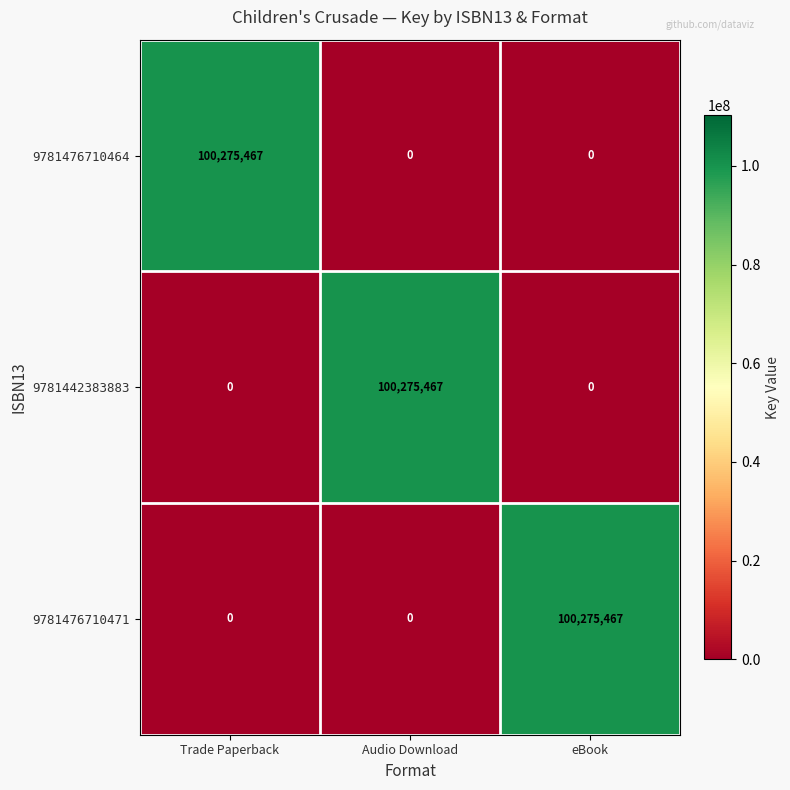

What is the sum of all 9781442383883 values?

100275467